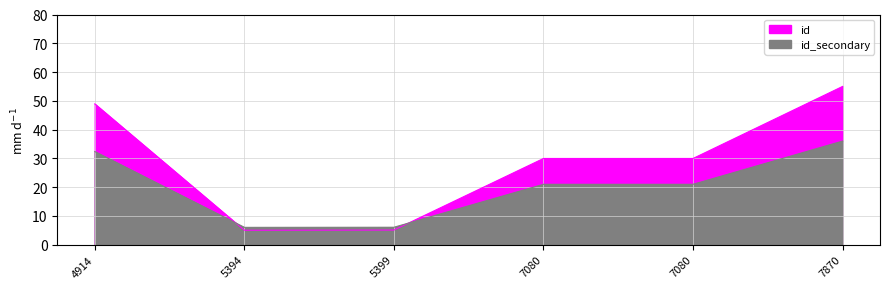

At which category does the chart reach its peak across all series?

7870